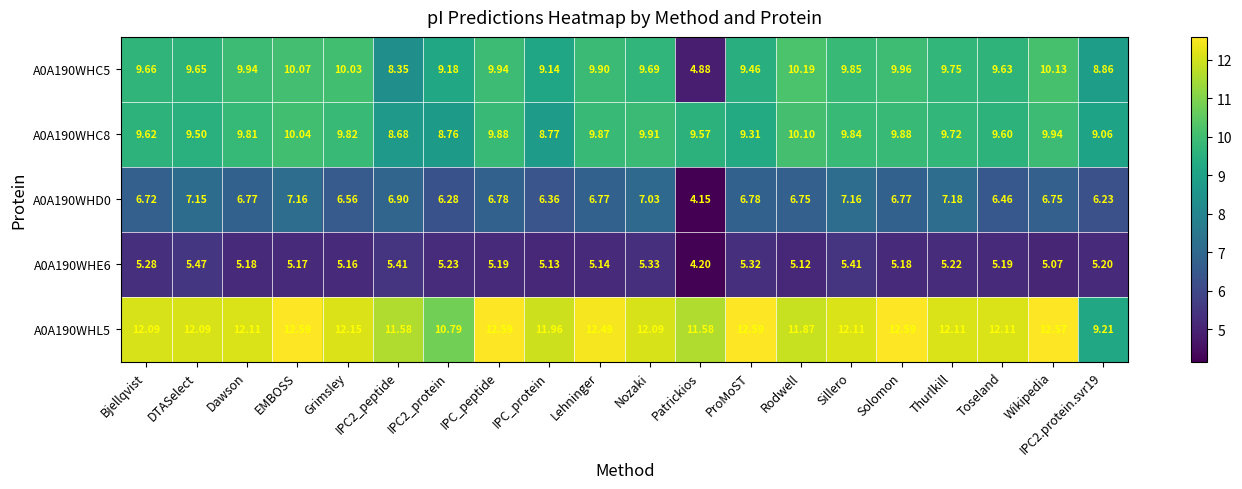

Where does the A0A190WHD0 series first go above 6?

Bjellqvist